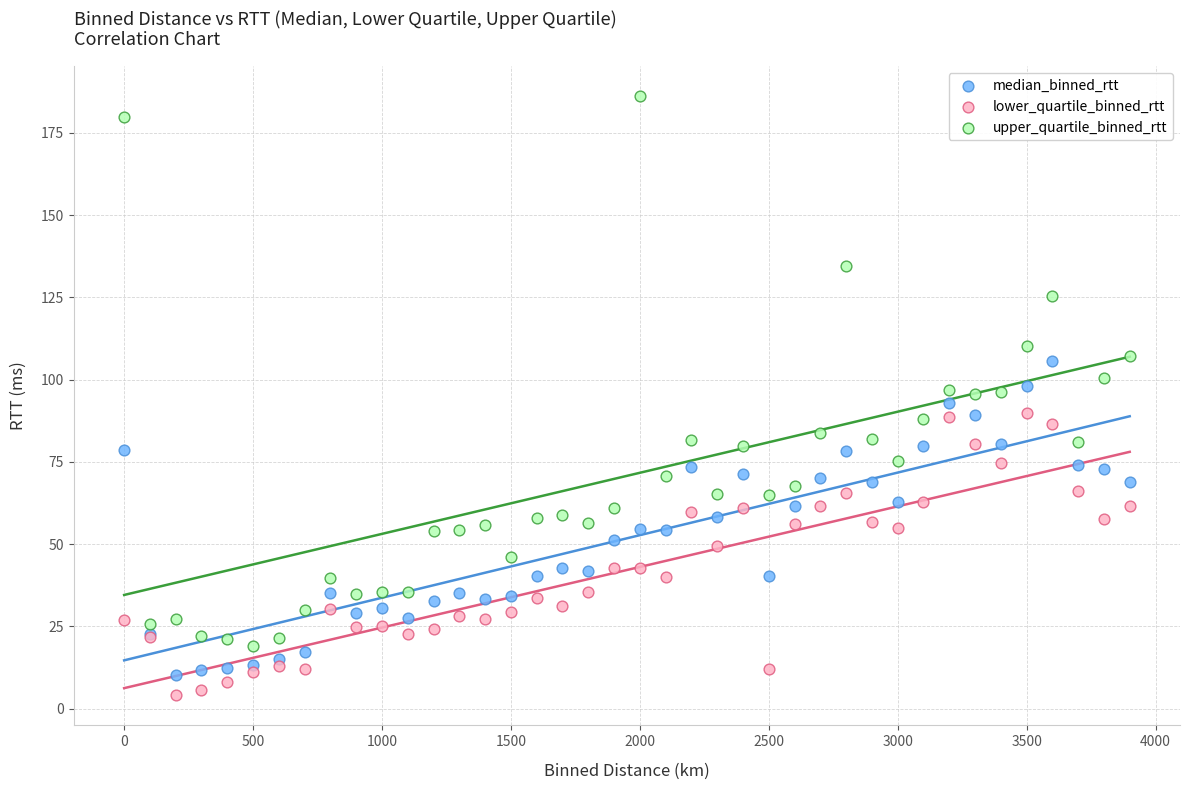

Which series contains the highest Y value?

upper_quartile_binned_rtt